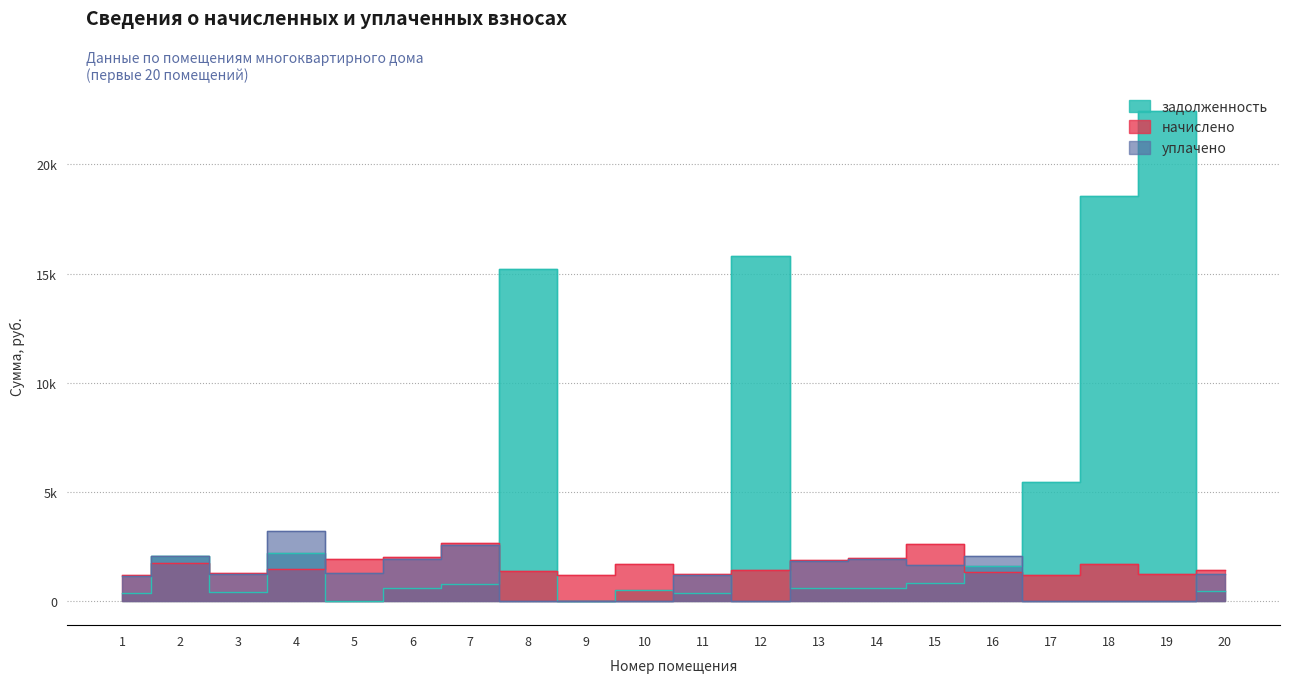

What is the value of the задолженность point at the 17th from the left?

5459.5